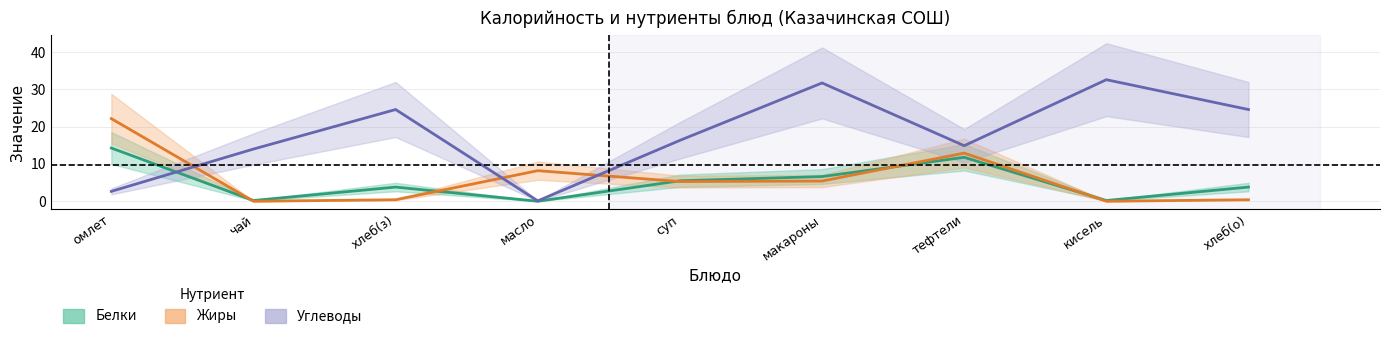

Is the value of Углеводы at чай greater than the value of Белки at хлеб(з)?

Yes